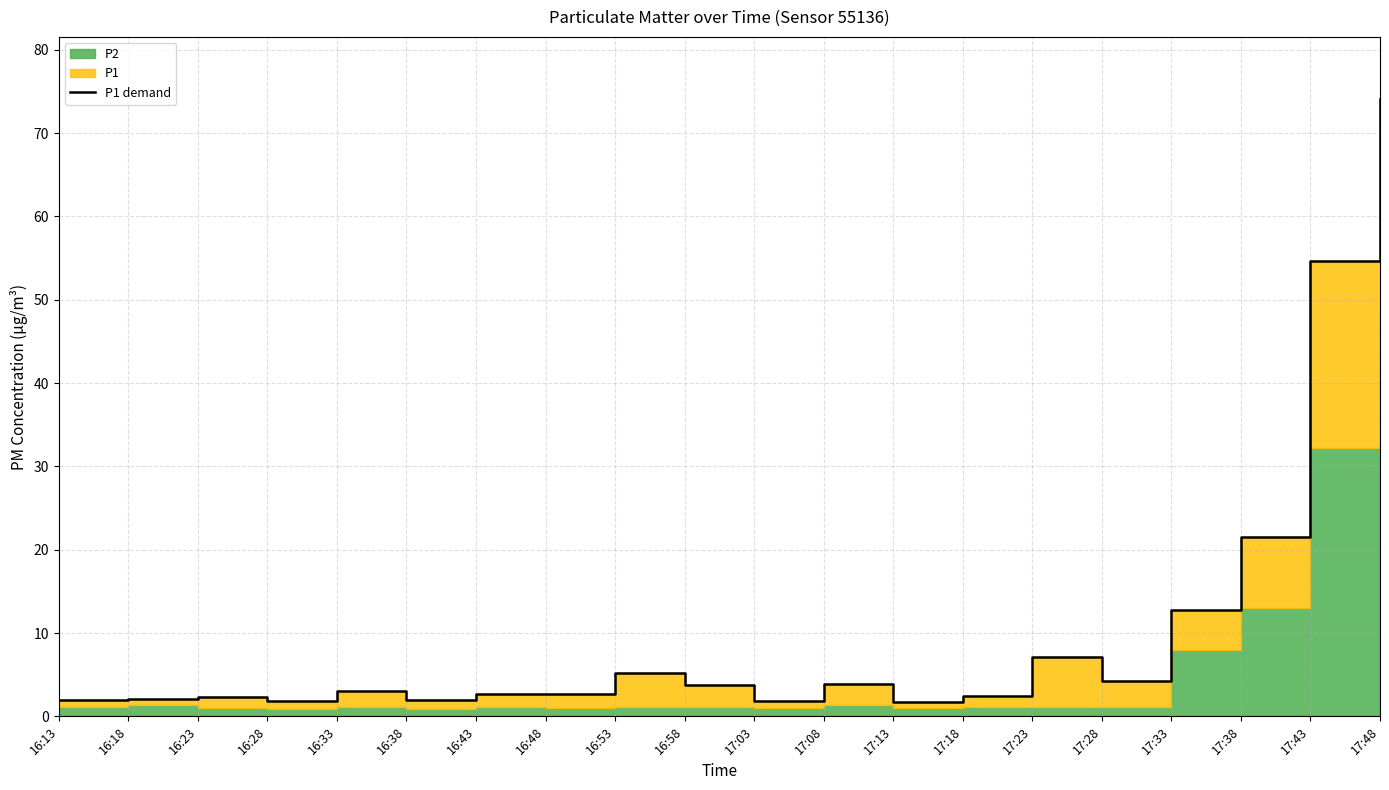

What is the sum of the values at 16:28 and 16:33?

4.8